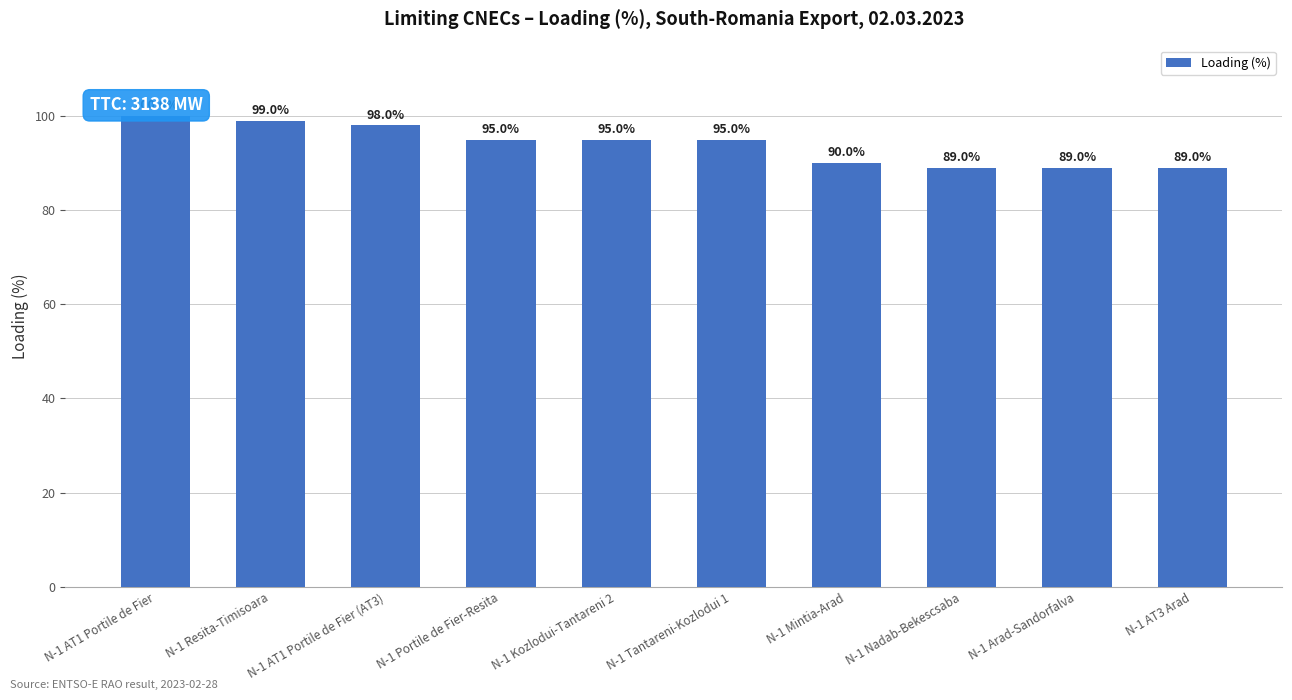

Read the value at N-1 Resita-Timisoara, to the nearest 5.

100